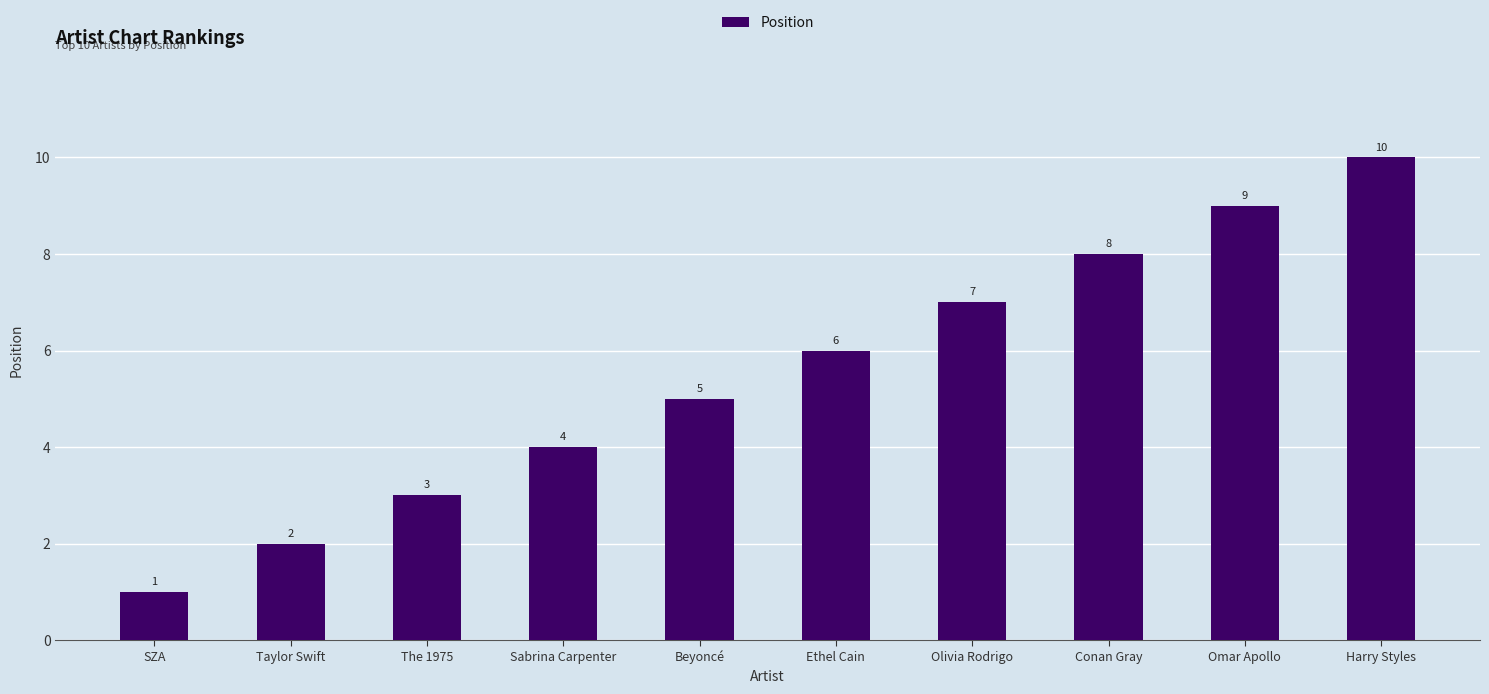

What is the difference between the second highest and minimum values?

8